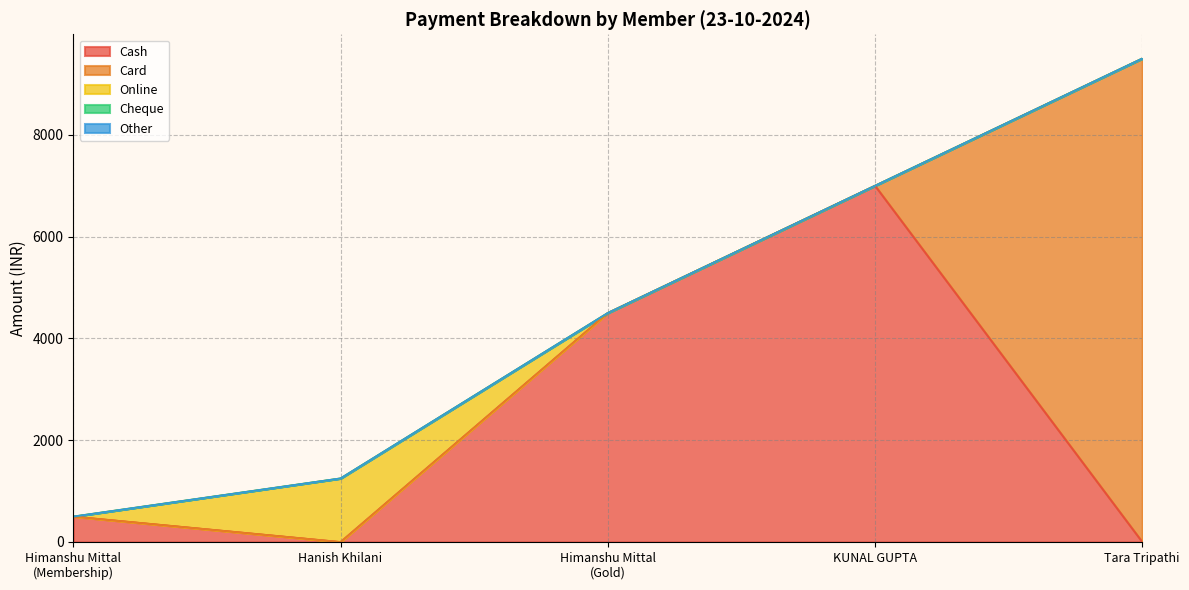

What are all the series names shown in the legend?

Cash, Card, Online, Cheque, Other